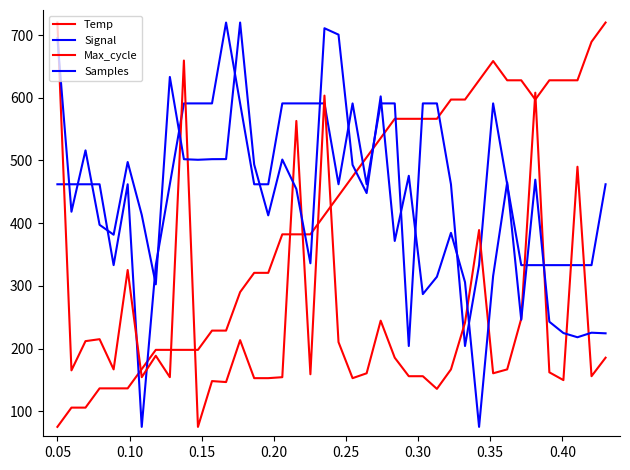

How many times do Temp and Samples cross each other?

5